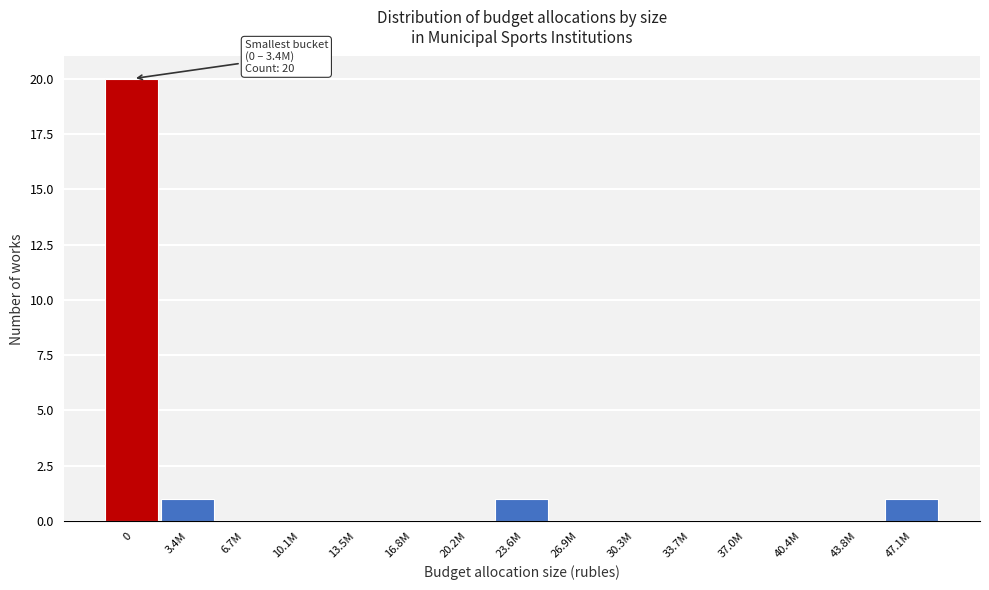

Reading left to right, what are all the values shown in this chart?

0=20	3.4M=1	6.7M=0	10.1M=0	13.5M=0	16.8M=0	20.2M=0	23.6M=1	26.9M=0	30.3M=0	33.7M=0	37.0M=0	40.4M=0	43.8M=0	47.1M=1